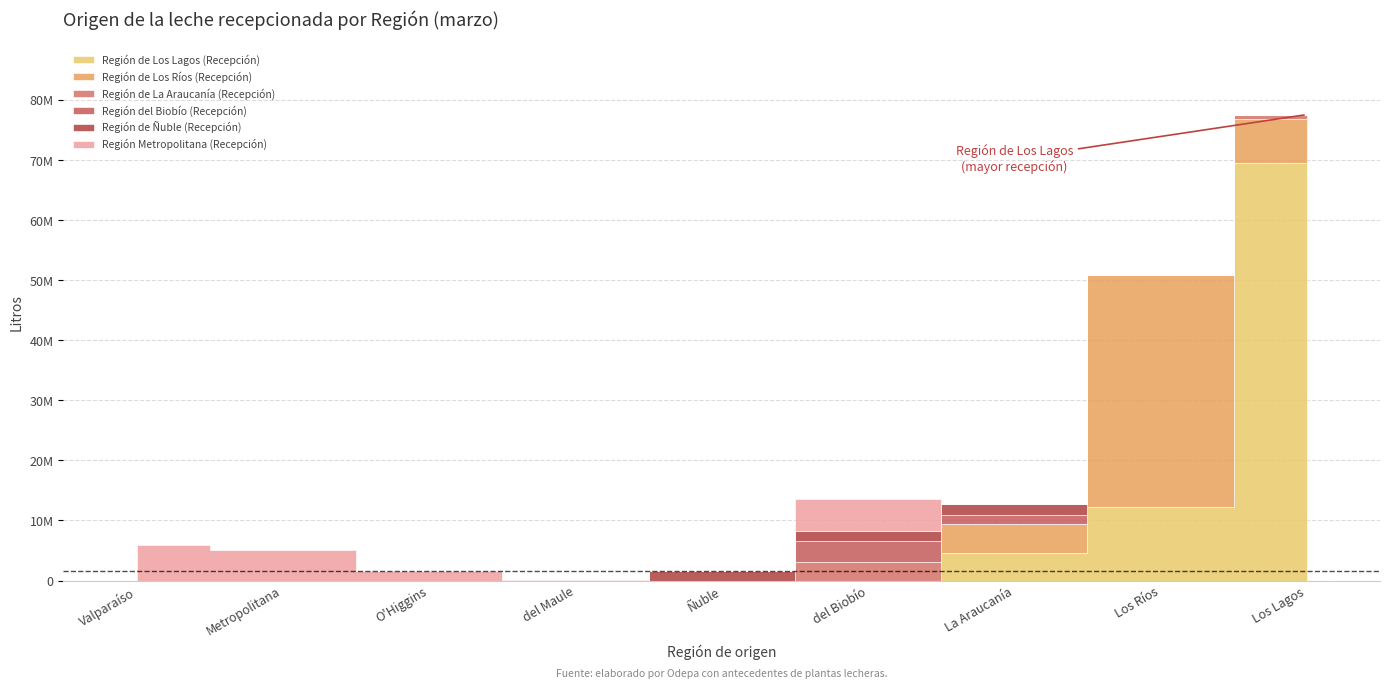

At which label is Región de Ñuble (Recepción) closest to 902931?

Región del Biobío